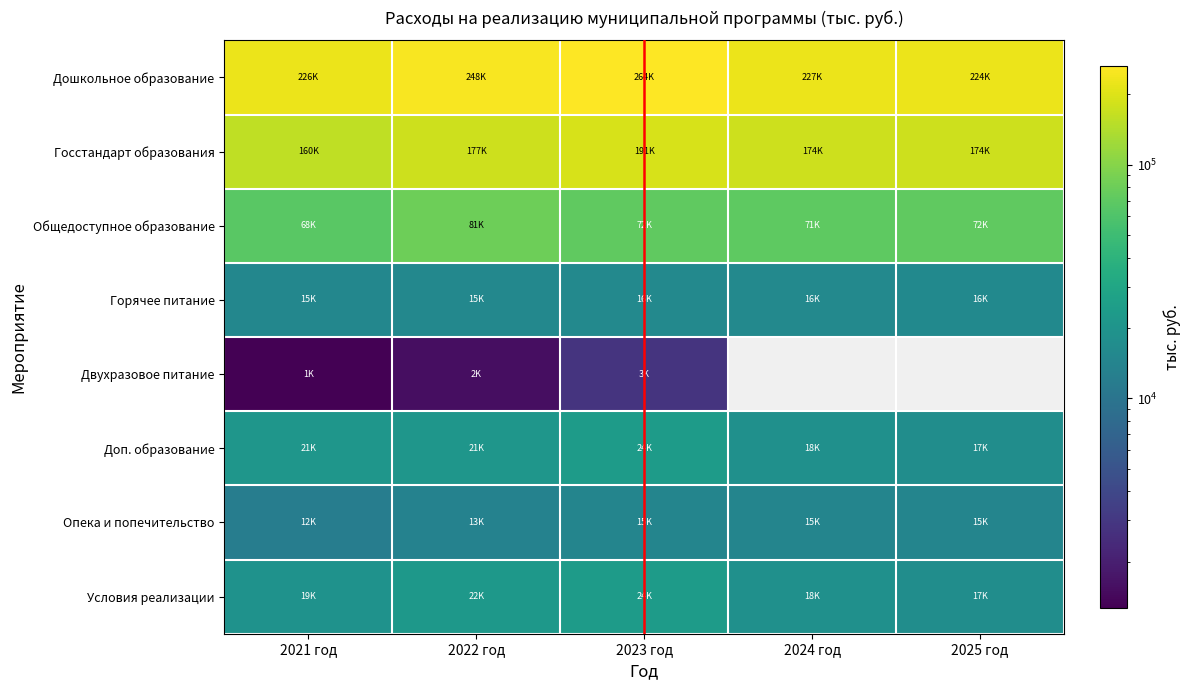

Where is Доп. образование nearest to the value 20633?

2021 год